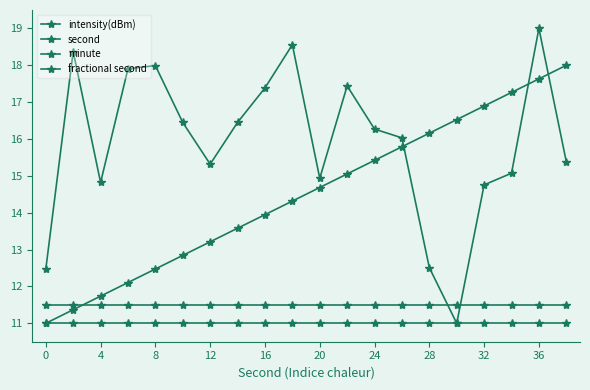

Which series has the widest spread of values?

intensity(dBm)